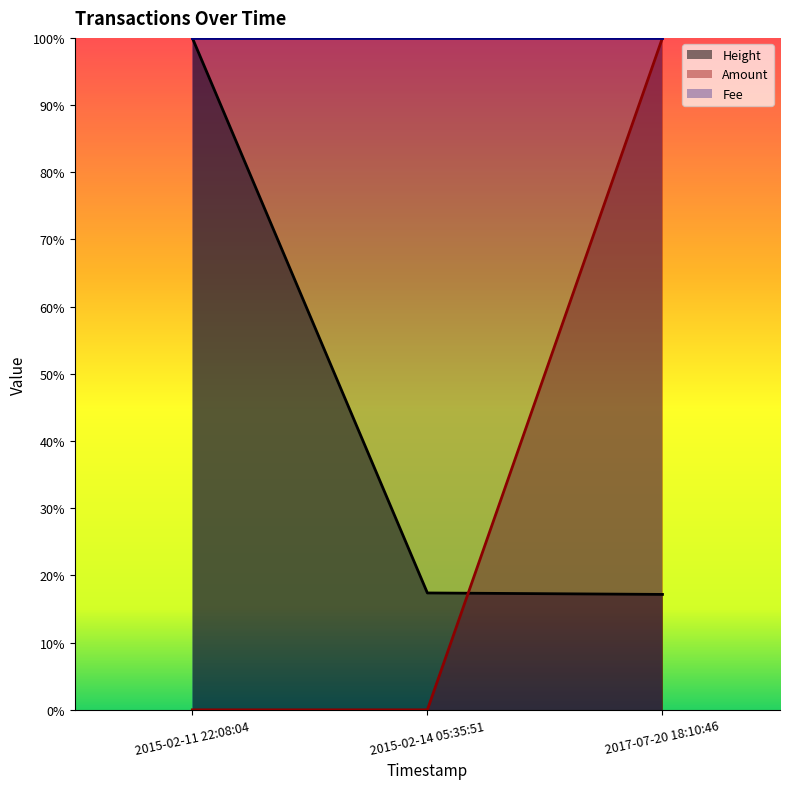

What is the value of the Height point at the 1st from the left?

1.0